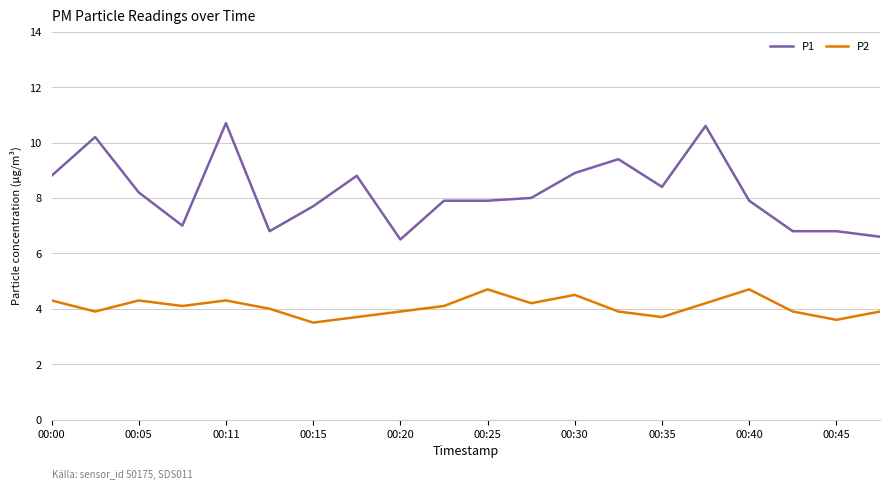

What is the minimum value for P2?

3.5